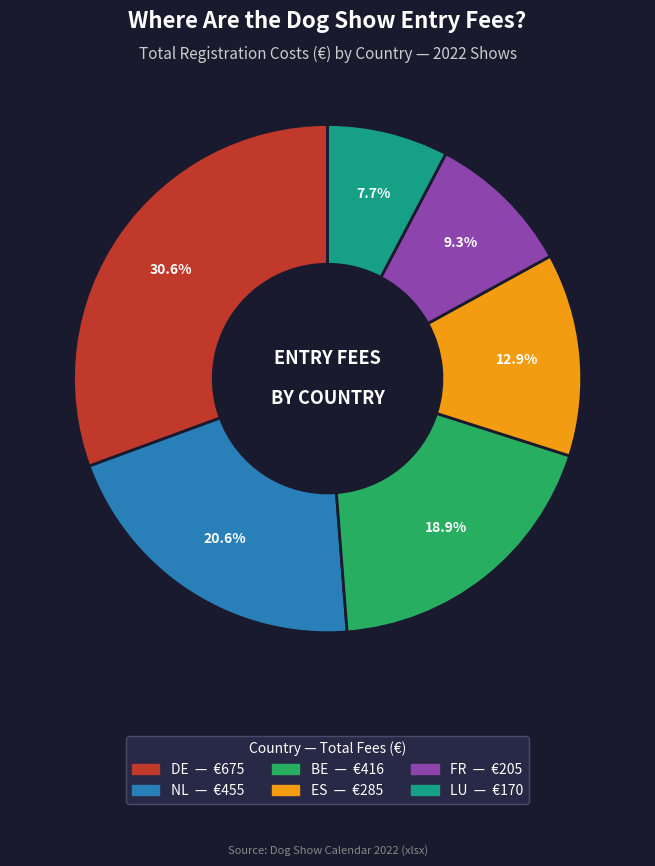

Is there a majority slice in this chart?

No